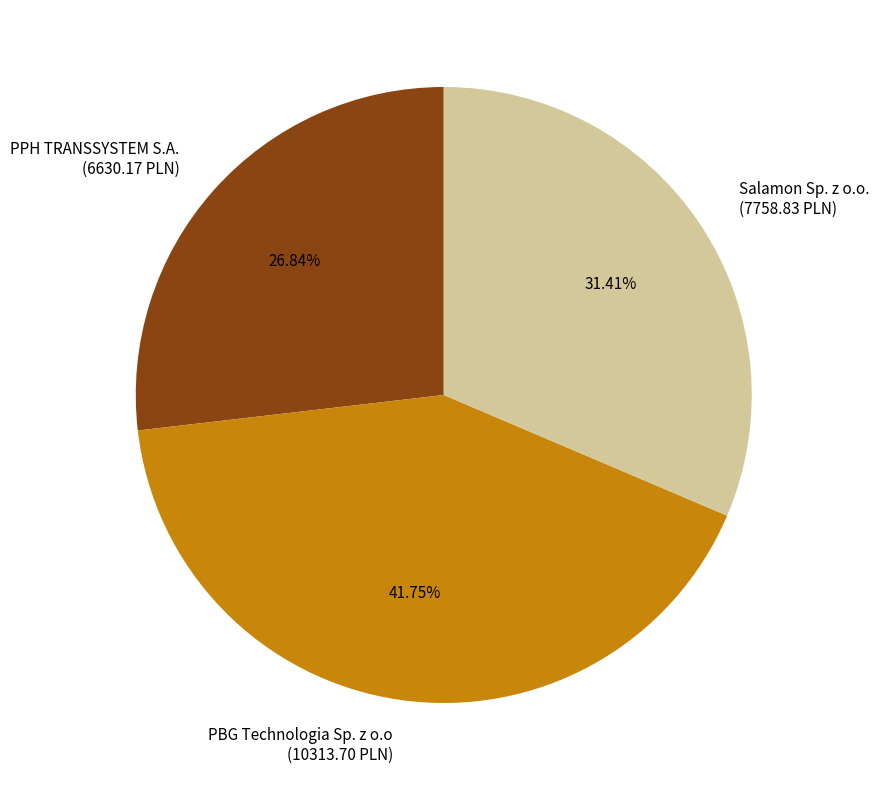

Between PPH TRANSSYSTEM S.A. and Salamon Sp. z o.o., which is larger?

Salamon Sp. z o.o.